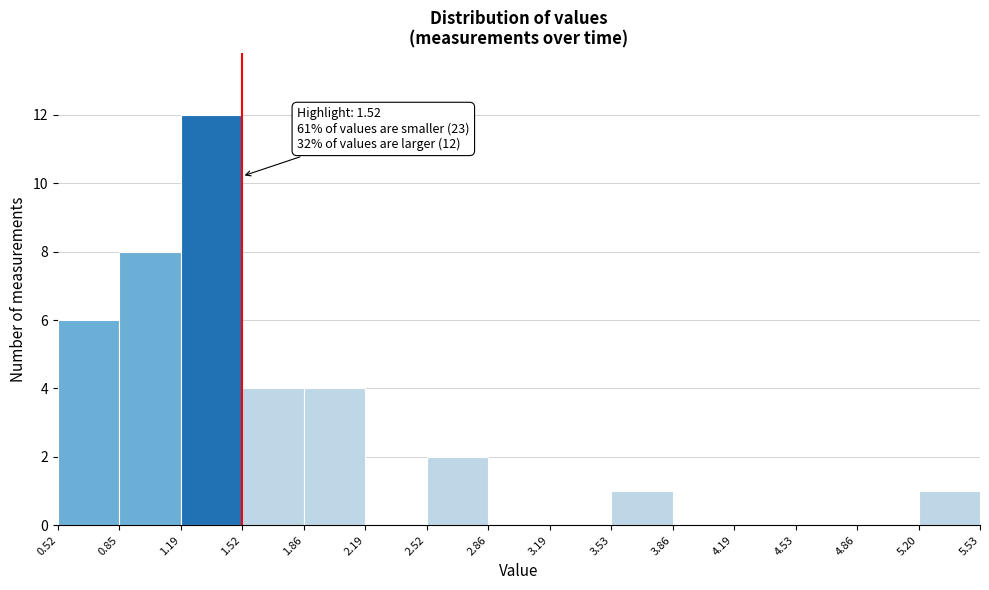

Over which range of the x-axis is the bar tallest?

1.19 to 1.52